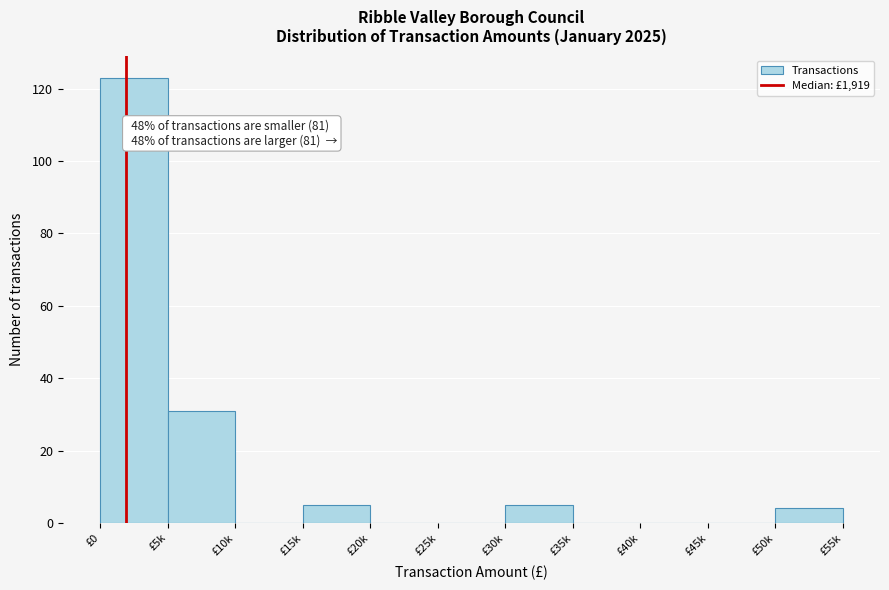

Reading left to right, what are all the values shown in this chart?

£0=123	£5k=31	£10k=0	£15k=5	£20k=0	£25k=0	£30k=5	£35k=0	£40k=0	£45k=0	£50k=4